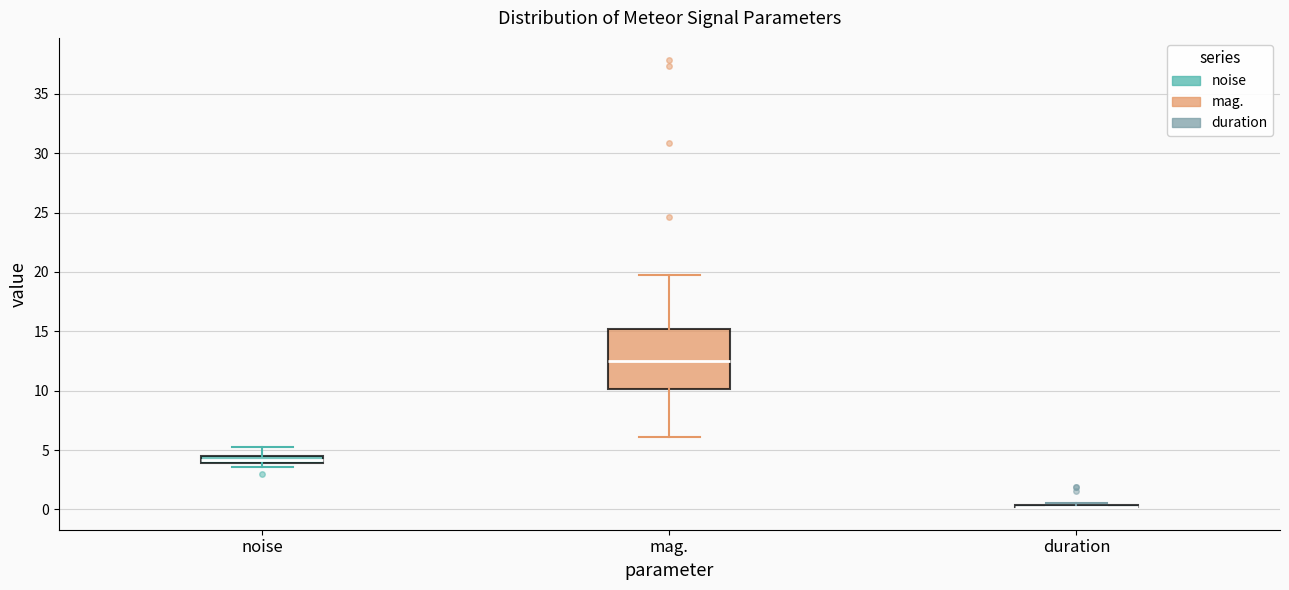

Comparing the boxes themselves (not the whiskers), which one is the tallest?

mag.